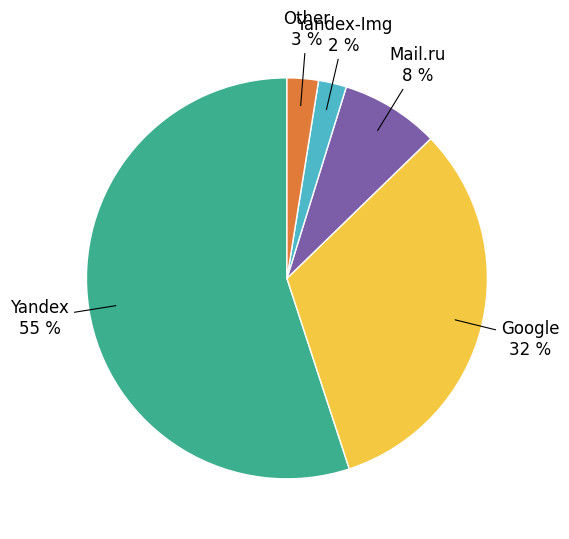

To the nearest percent, what is the difference between the largest and smallest slice percentages?

53%